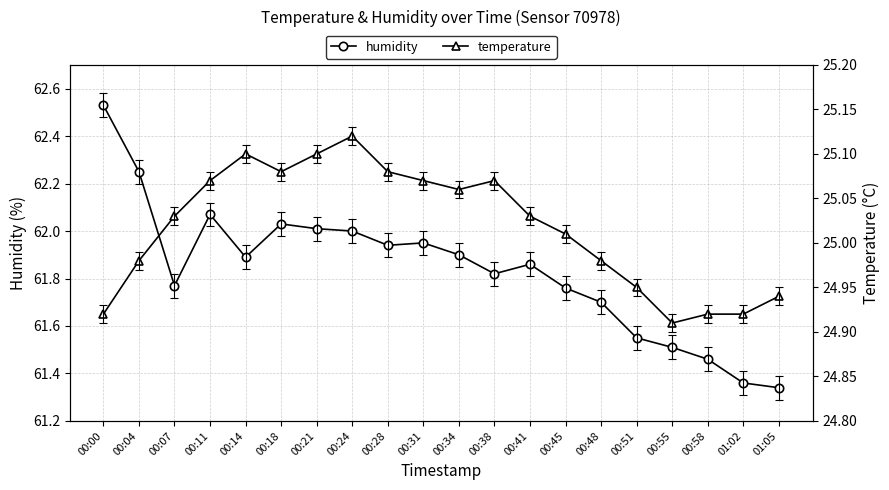

Which series has the largest range (max minus min)?

humidity